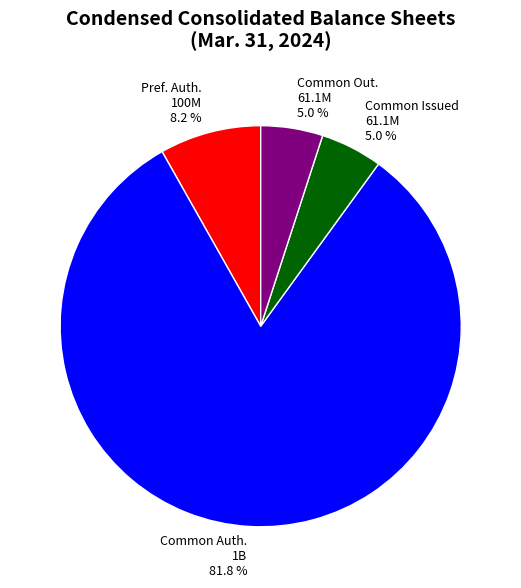

Which has a higher value, Common Out. 61.1M 5.0 % or Pref. Auth. 100M 8.2 %?

Pref. Auth. 100M 8.2 %